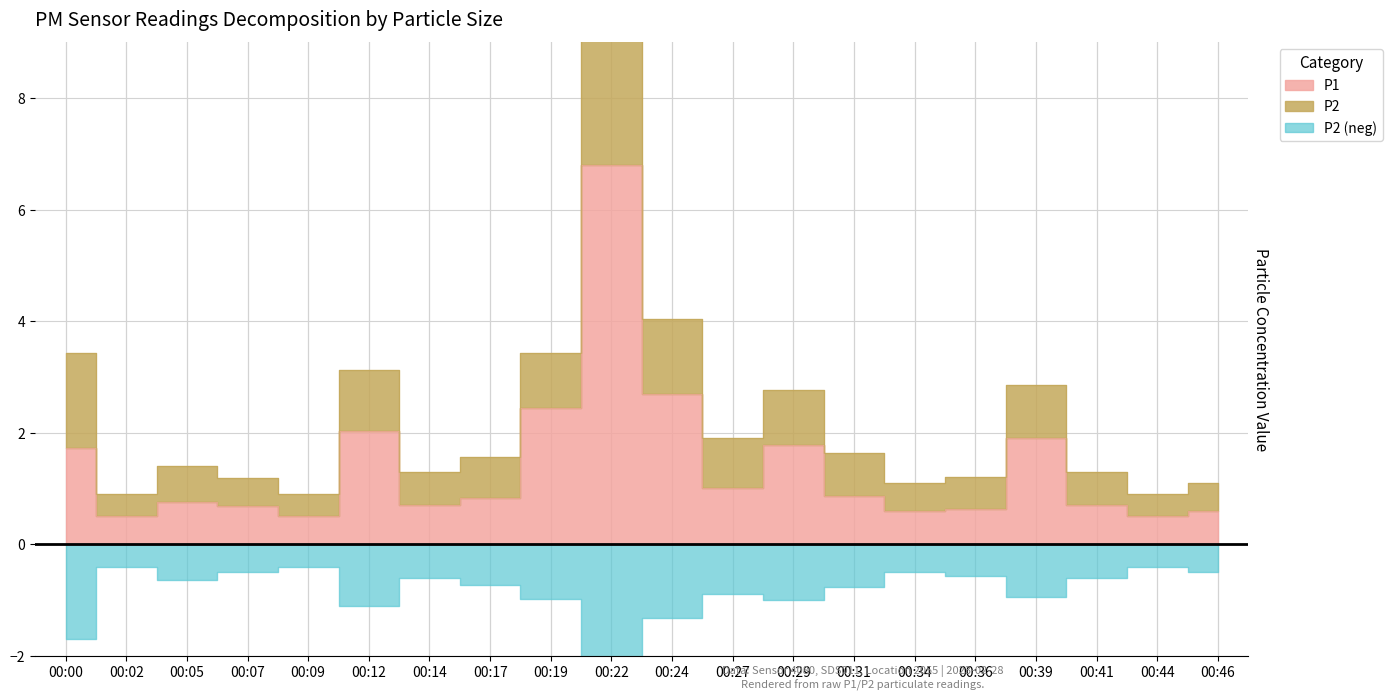

Where is the first local maximum for P2?

00:05